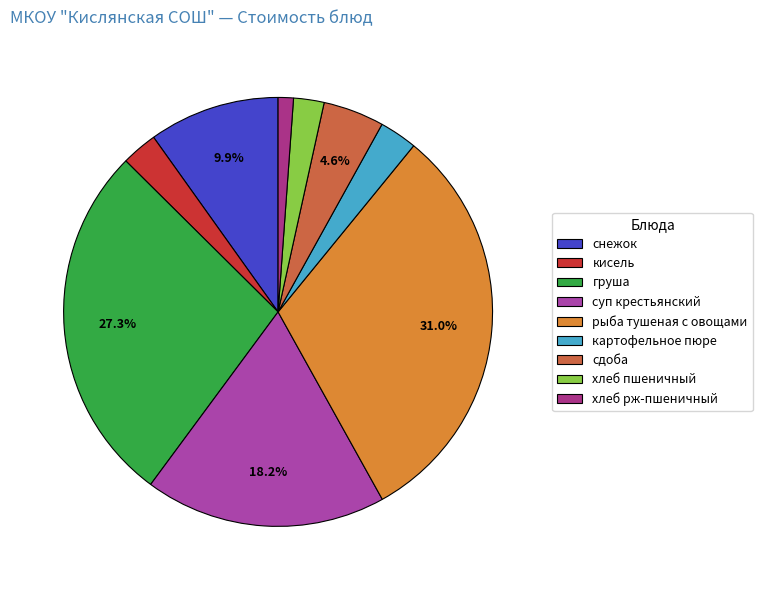

To the nearest percent, what percentage of the pie is картофельное пюре?

3%